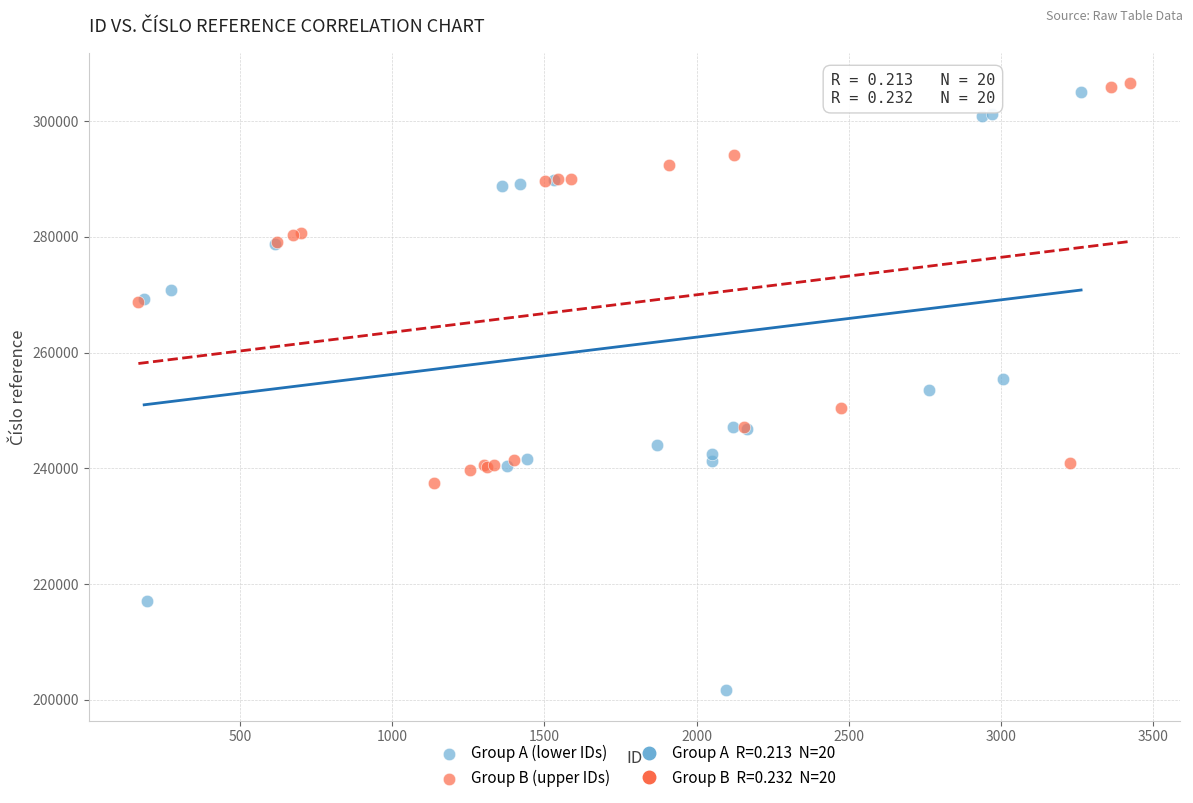

Which series has the largest Y range (max minus min)?

Group A (lower IDs)